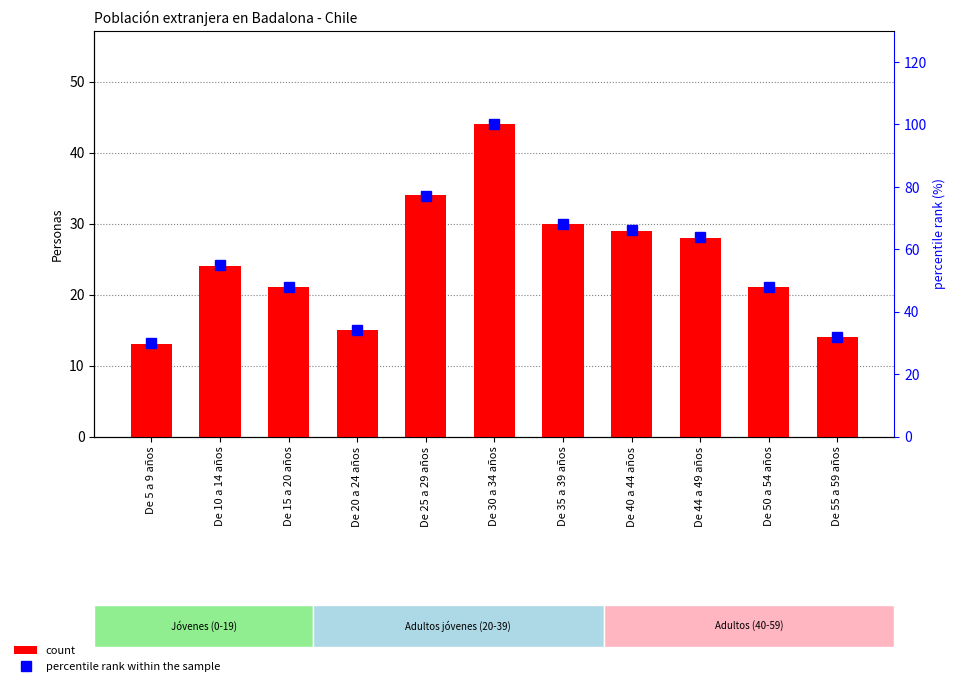

What position from the right is De 55 a 59 años?

1